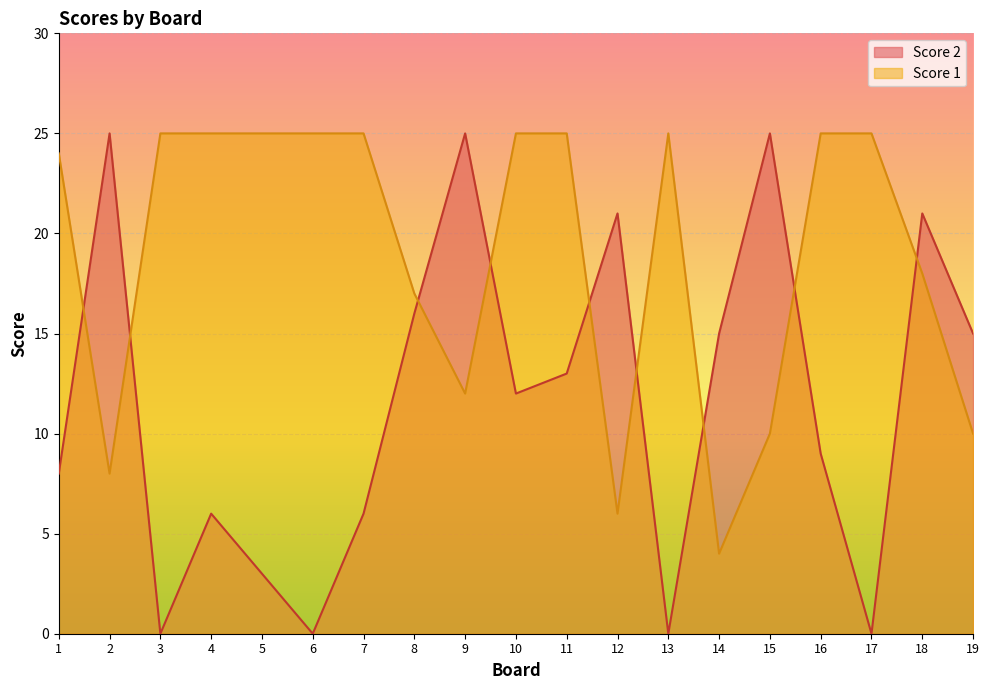

Reading left to right, transcribe all the data shown in this chart.

Score 2: 8	25	0	6	3	0	6	16	25	12	13	21	0	15	25	9	0	21	15
Score 1: 24	8	25	25	25	25	25	17	12	25	25	6	25	4	10	25	25	18	10